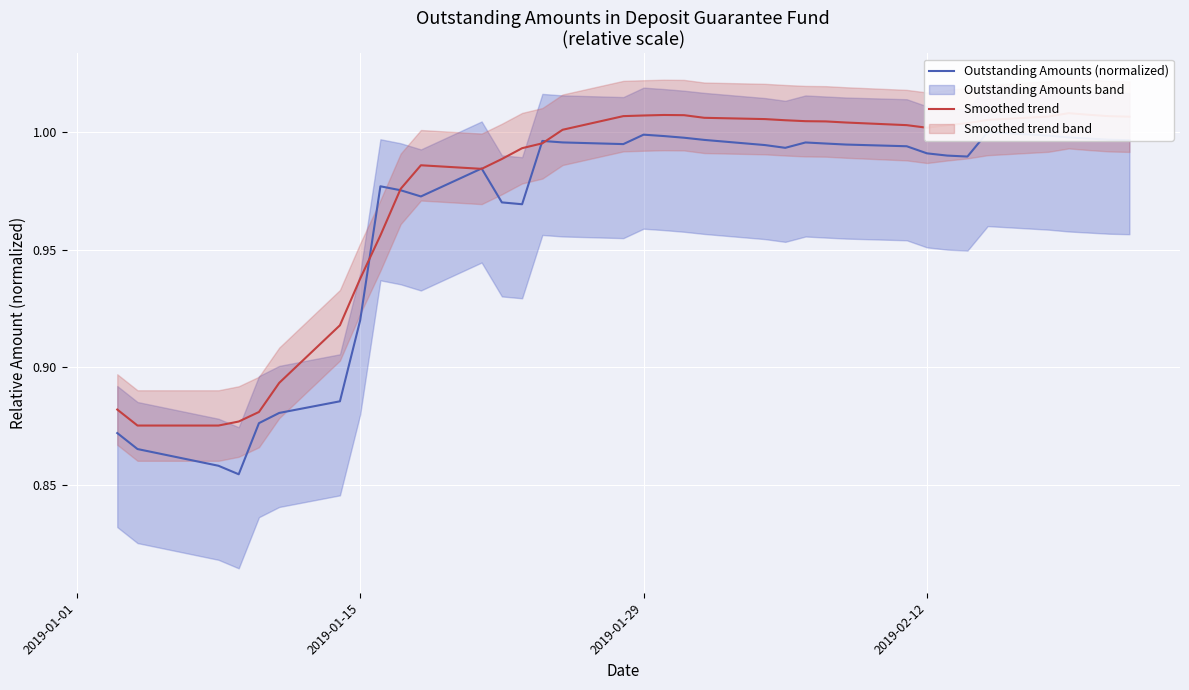

Rank the series by their maximum value, from lowest to highest.

Outstanding Amounts (normalized), Smoothed trend